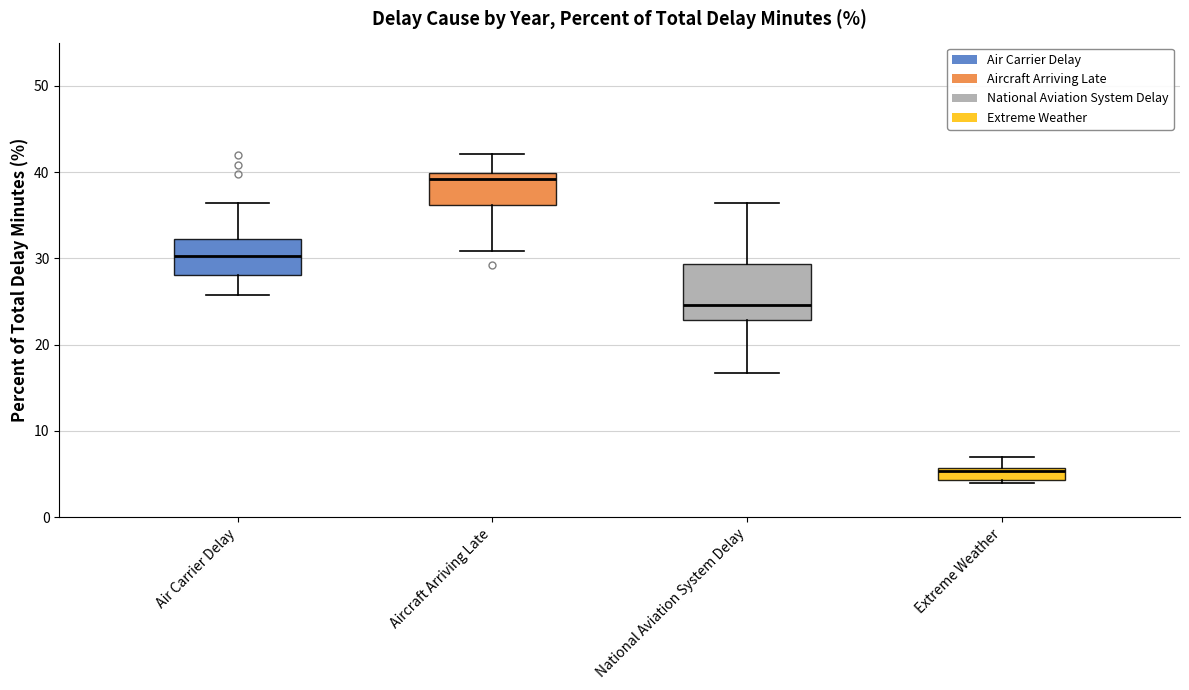

Which box is the tallest, from its lower edge to its upper edge?

National Aviation System Delay